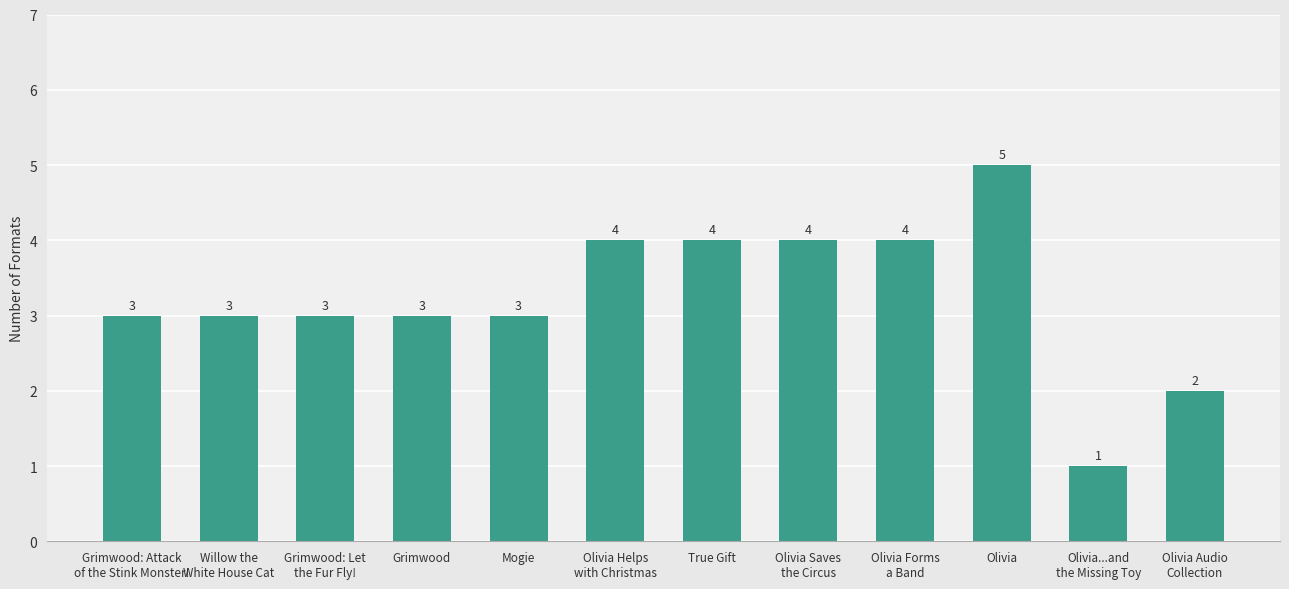

How many distinct data groups are displayed?

1